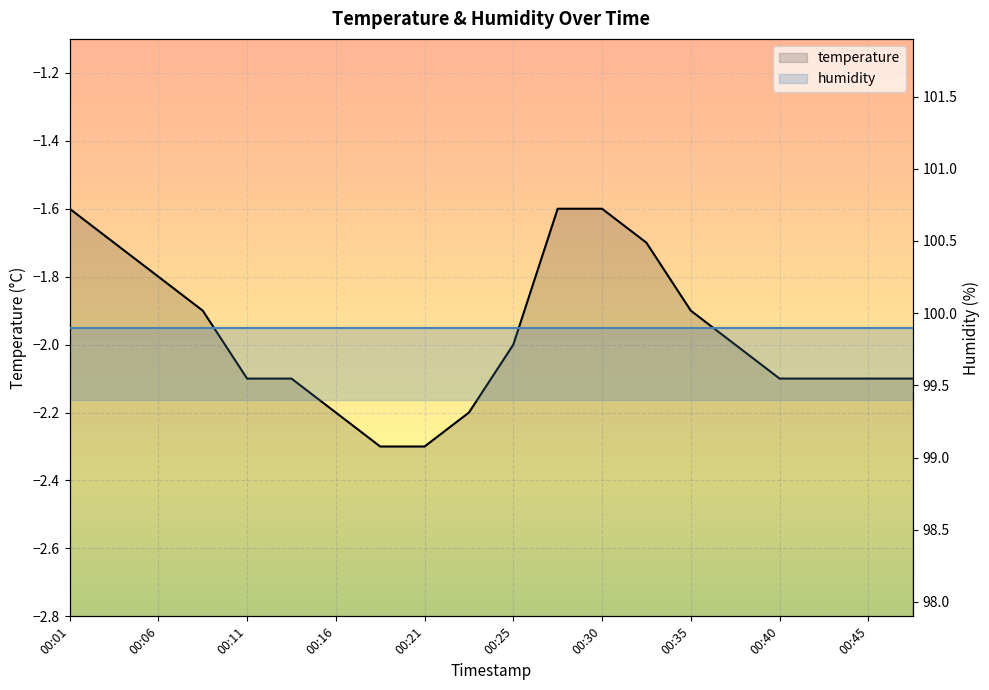

What is the highest value of the temperature series?

-1.6